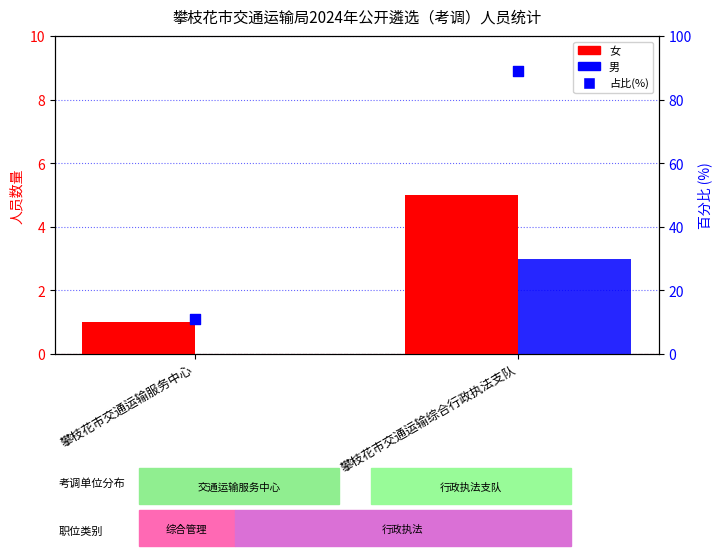

Is the value of 女 at 攀枝花市交通运输服务中心 greater than the value of 占比 at 攀枝花市交通运输服务中心?

No